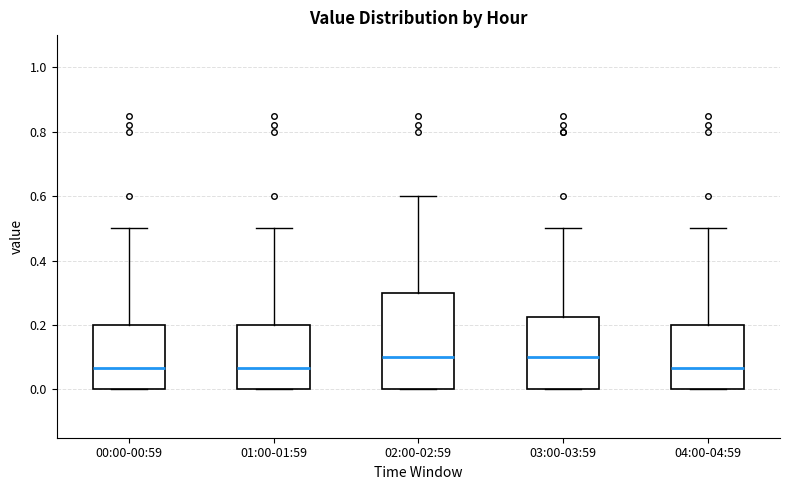

Reading left to right, transcribe this box plot: for each box, give where its median line is, the range the box spans, and where its two whiskers end, as read against the y-axis. The values are not printed on the chart, so give them approximately, as read against the axis.

00:00-00:59: median 0.06, box 0.00 to 0.20, whiskers 0.00 to 0.50
01:00-01:59: median 0.06, box 0.00 to 0.20, whiskers 0.00 to 0.50
02:00-02:59: median 0.10, box 0.00 to 0.30, whiskers 0.00 to 0.60
03:00-03:59: median 0.10, box 0.00 to 0.22, whiskers 0.00 to 0.50
04:00-04:59: median 0.06, box 0.00 to 0.20, whiskers 0.00 to 0.50